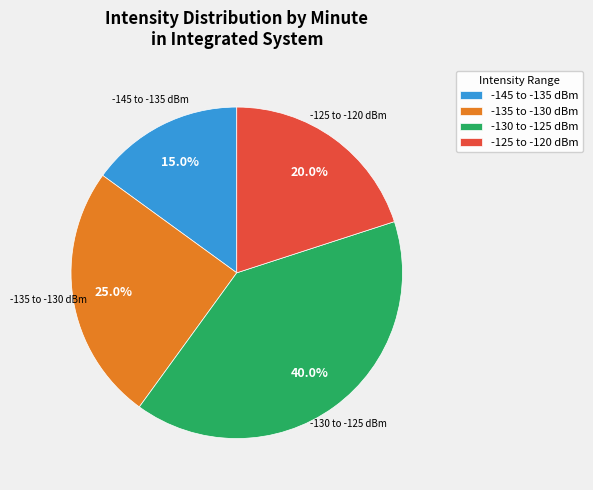

How many slices are in this pie chart?

4